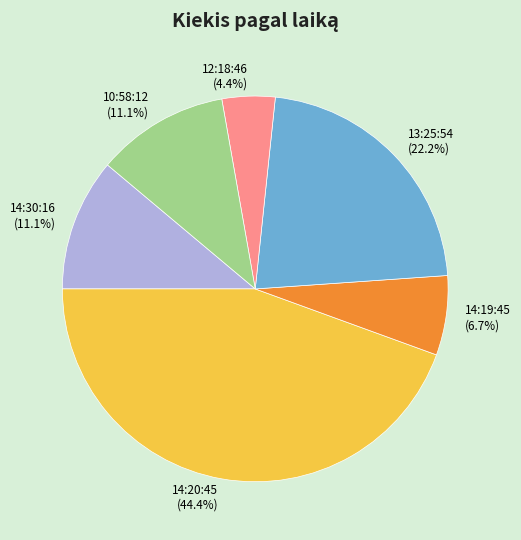

Which slice is the smallest?

12:18:46